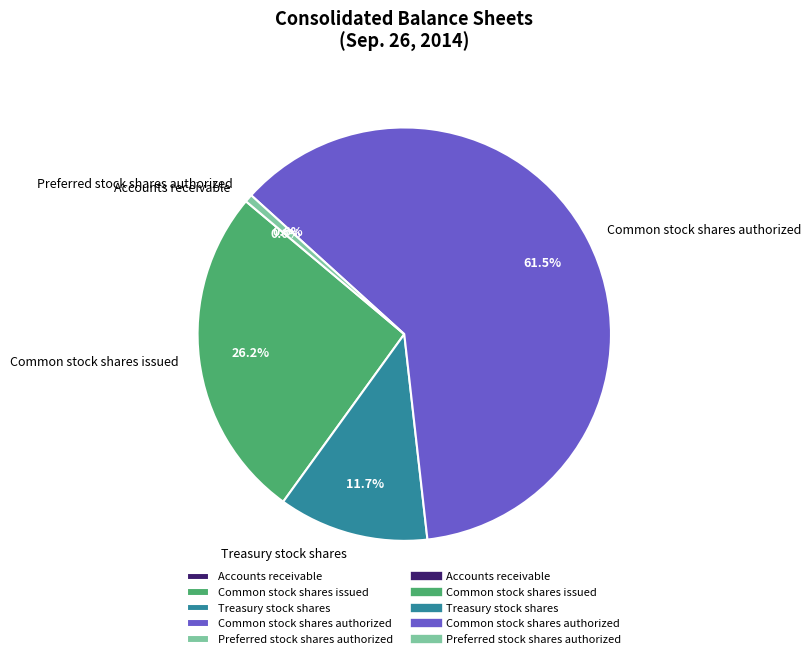

Is there any slice that represents more than half of the pie?

Yes